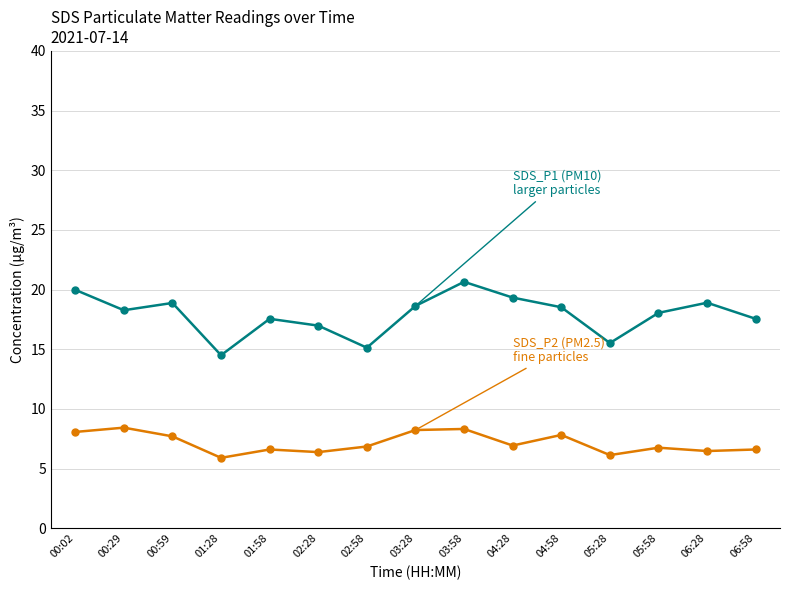

What is the total value across all series at 02:58?

22.0